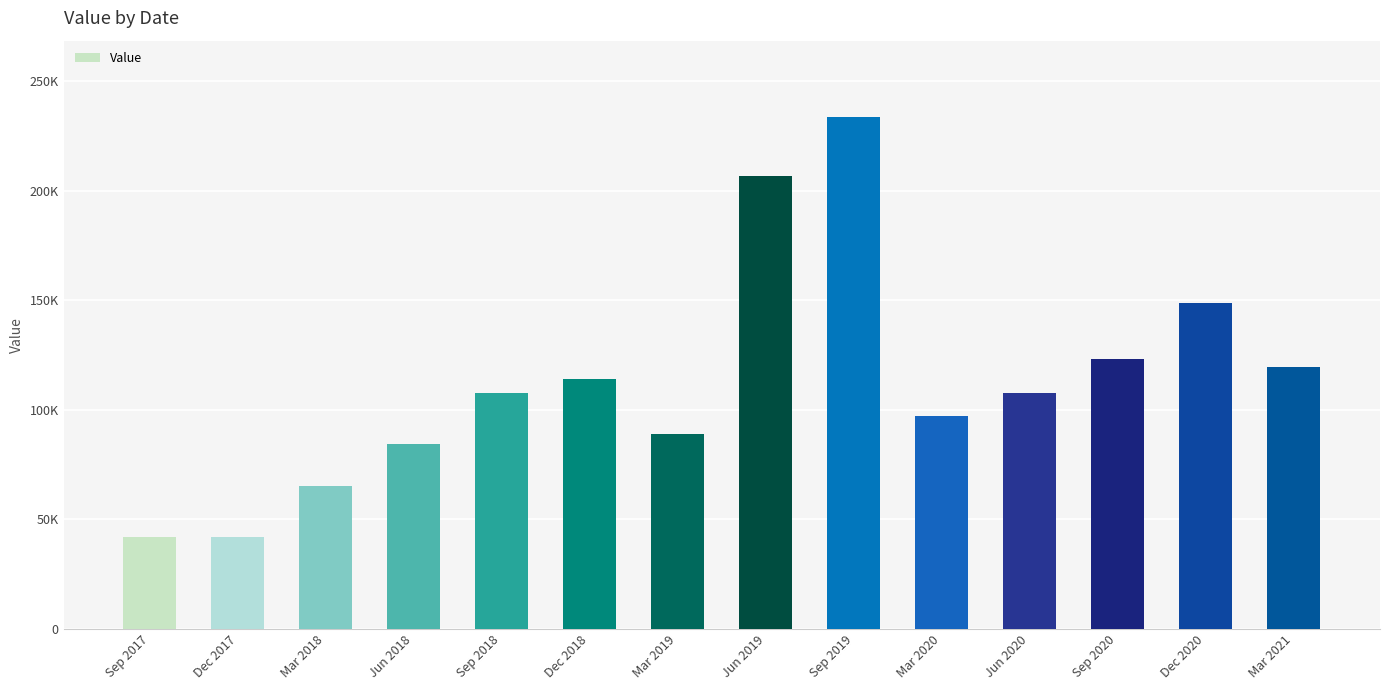

What position from the left is Sep 2017?

1